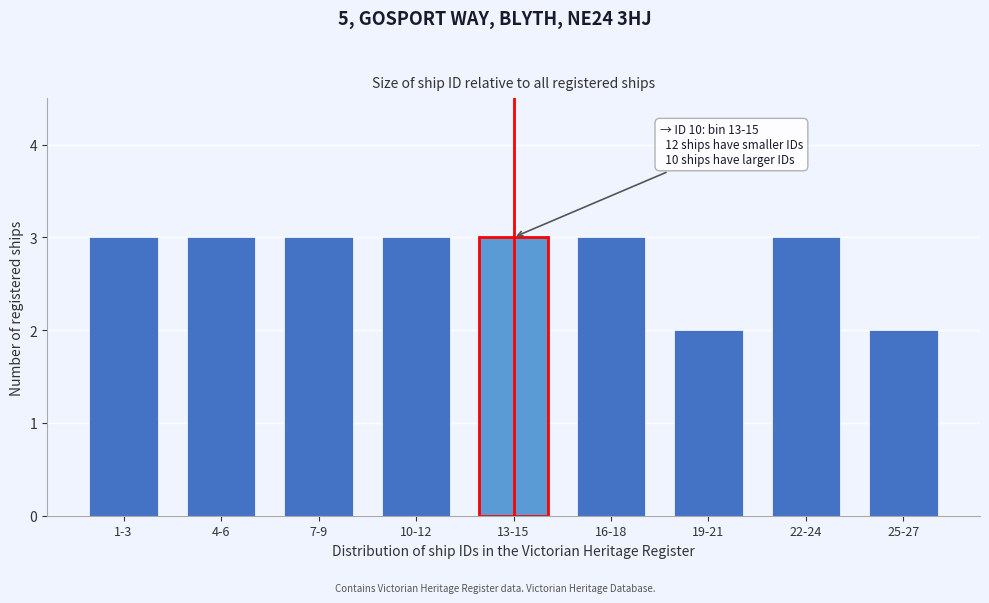

Reading right to left, what are all the values shown in this chart?

2	3	2	3	3	3	3	3	3